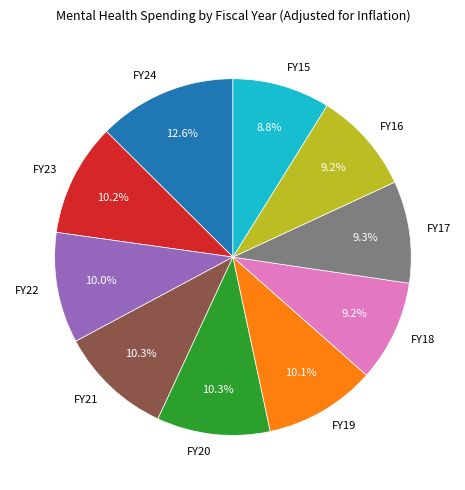

Does any single category account for the majority?

No